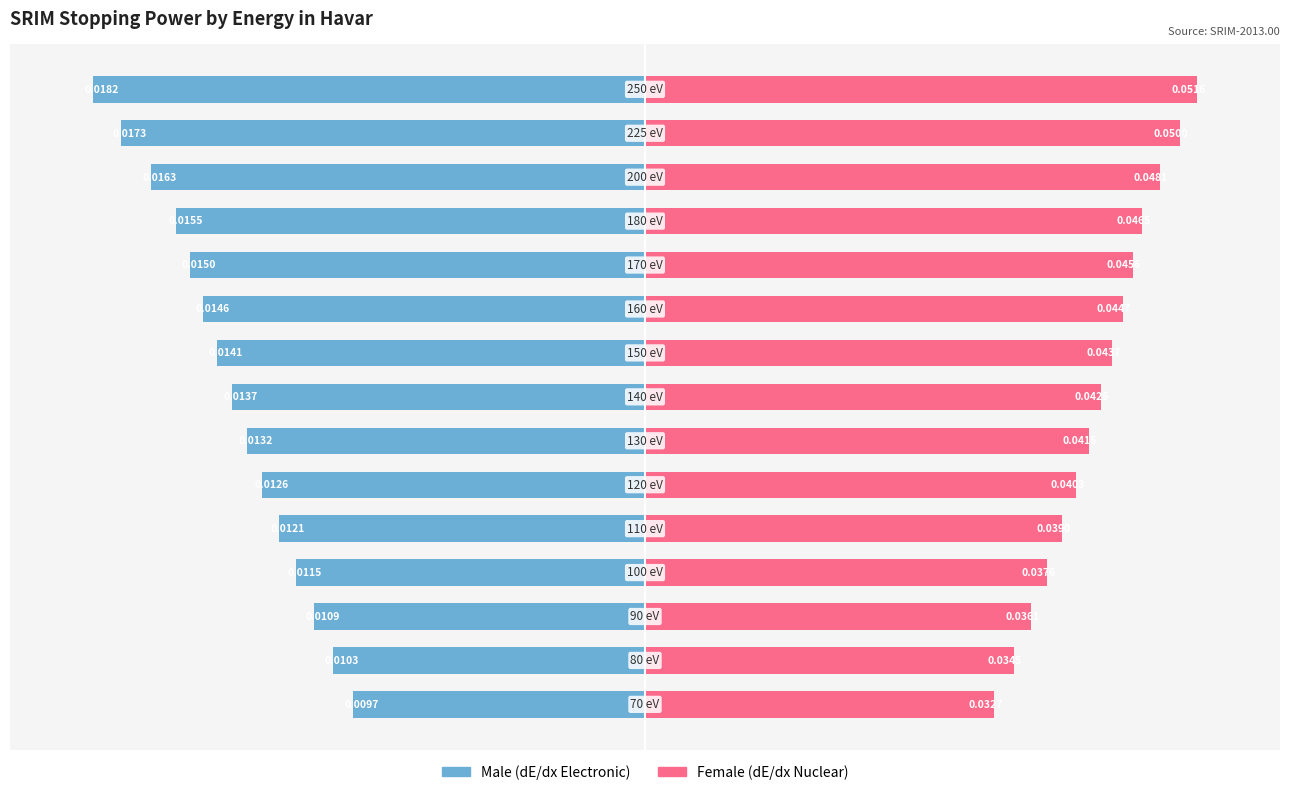

Rank the series by their average value, from highest to lowest.

Female, Male